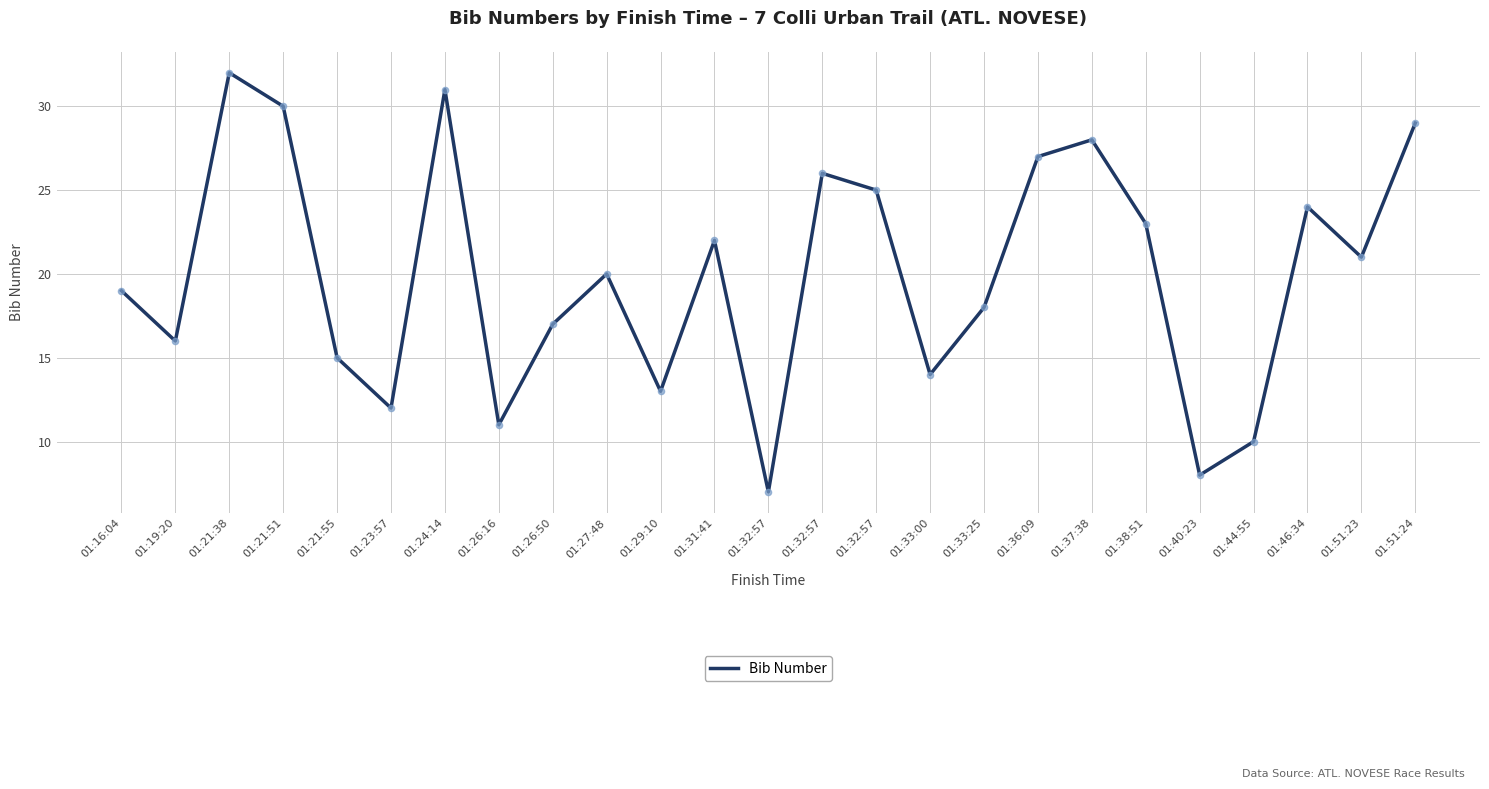

Which has a higher value, 01:21:51 or 01:21:55?

01:21:51